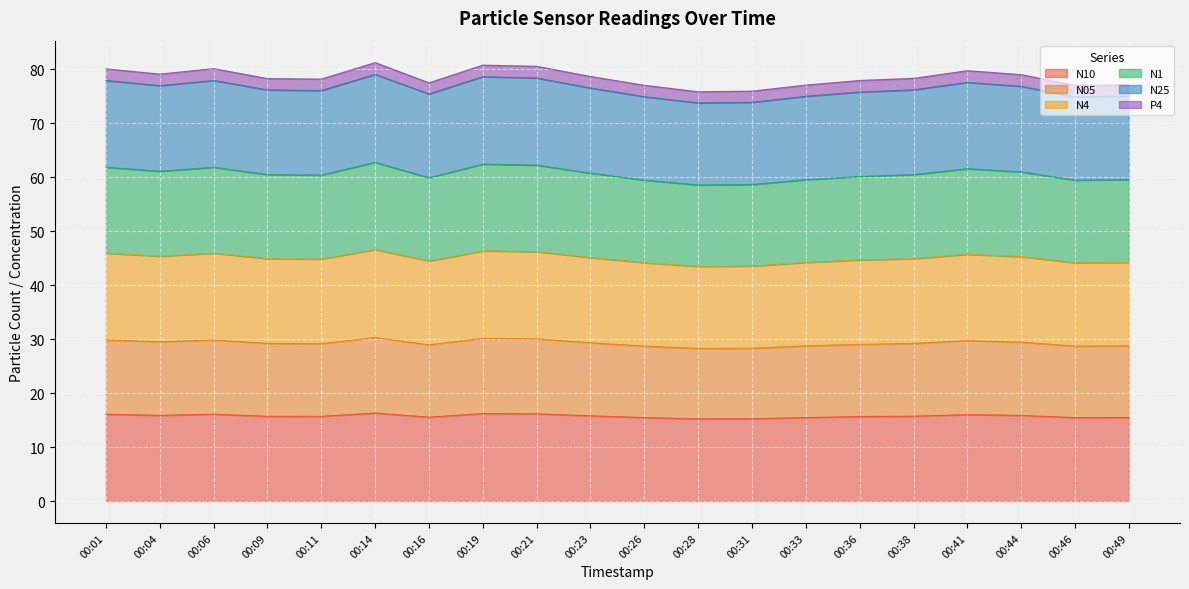

At which category is the sum across all series the highest?

00:14